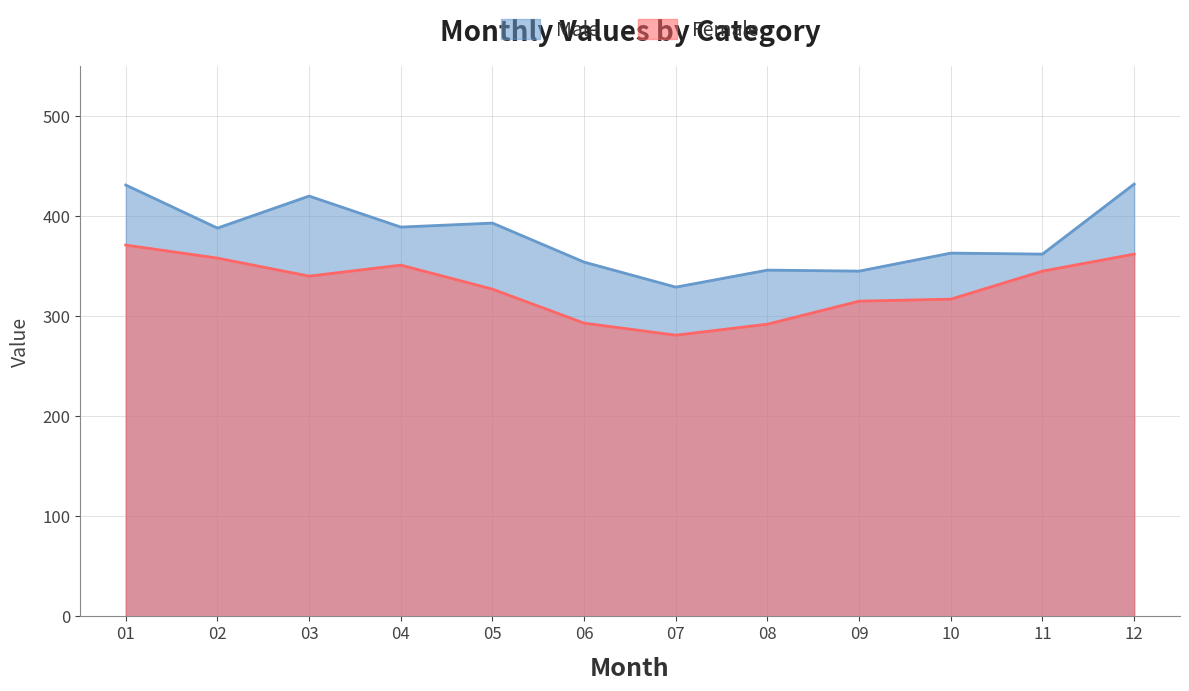

The Female series shows 281 at 07. True or false?

True